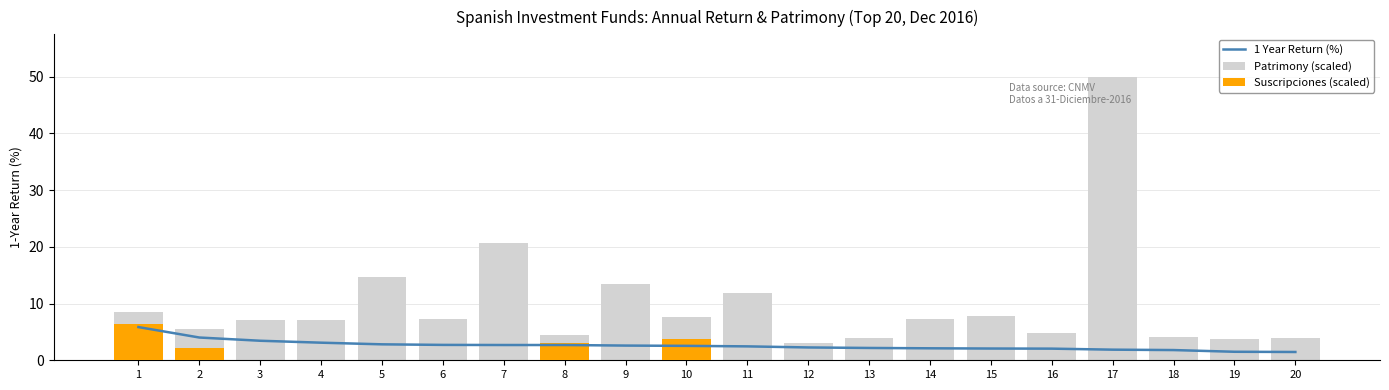

The 1 Year Return (%) series shows 6.1 at 3. True or false?

False